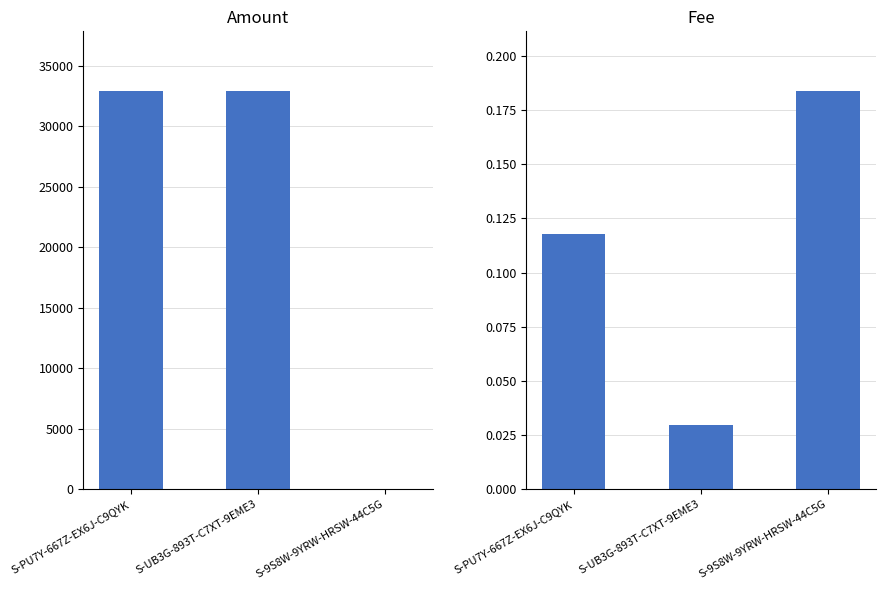

Reading right to left, what are all the values shown in this chart?

Amount: S-9S8W-9YRW-HRSW-44C5G=1.0	S-UB3G-893T-C7XT-9EME3=32899.3	S-PU7Y-667Z-EX6J-C9QYK=32900.2
Fee: S-9S8W-9YRW-HRSW-44C5G=0.2	S-UB3G-893T-C7XT-9EME3=0.0	S-PU7Y-667Z-EX6J-C9QYK=0.1